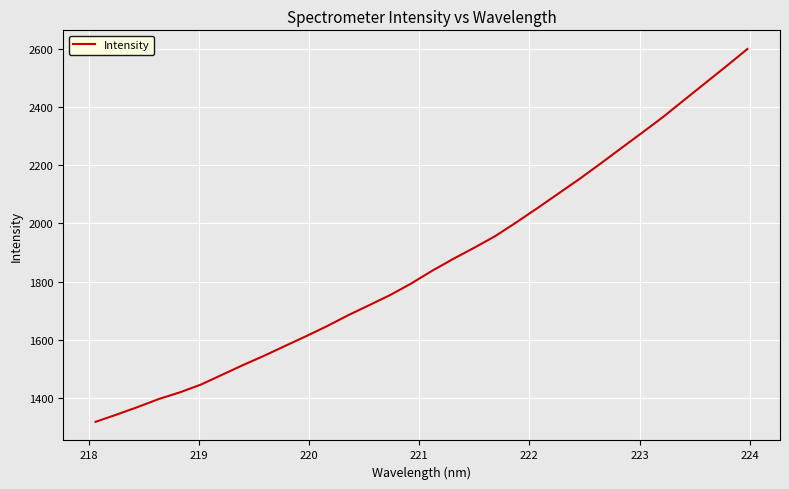

What is the greatest value displayed?

2598.6